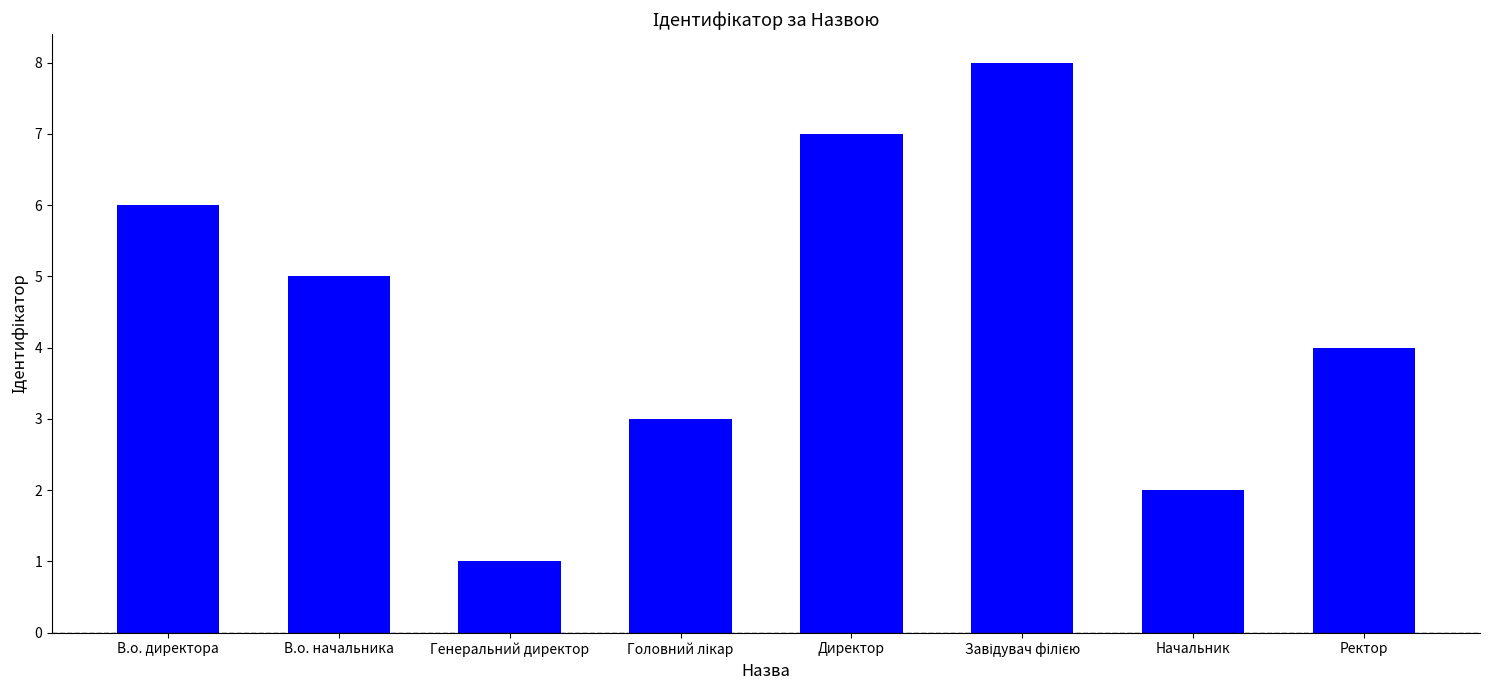

What is the sum of all values?

36